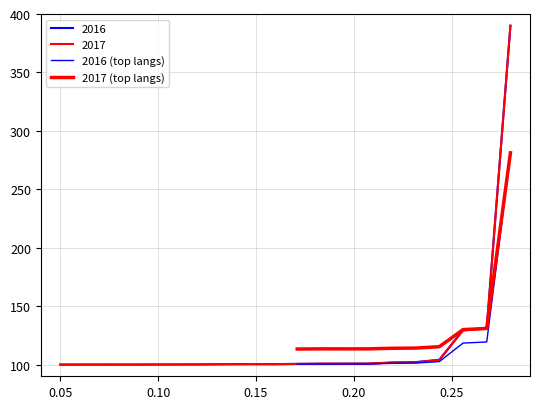

The value of 2017 (top langs) at 0.10 is 151.6. True or false?

False